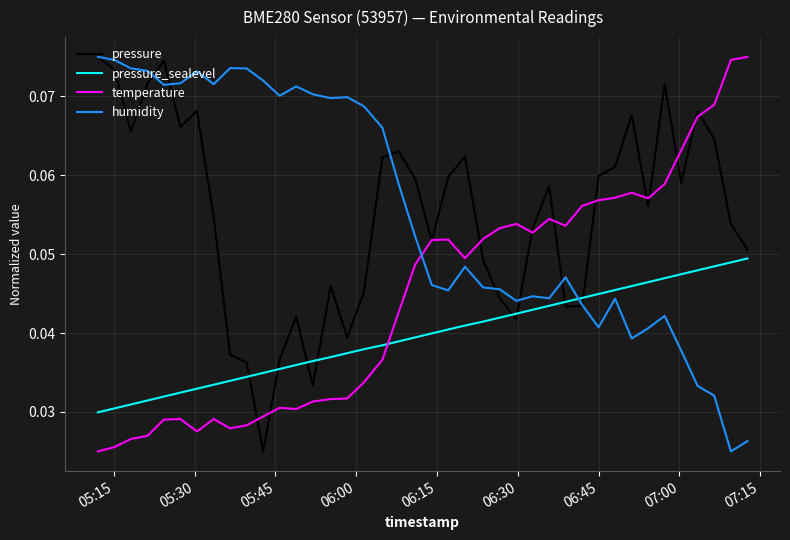

True or false: pressure_sealevel and humidity intersect in this chart.

True